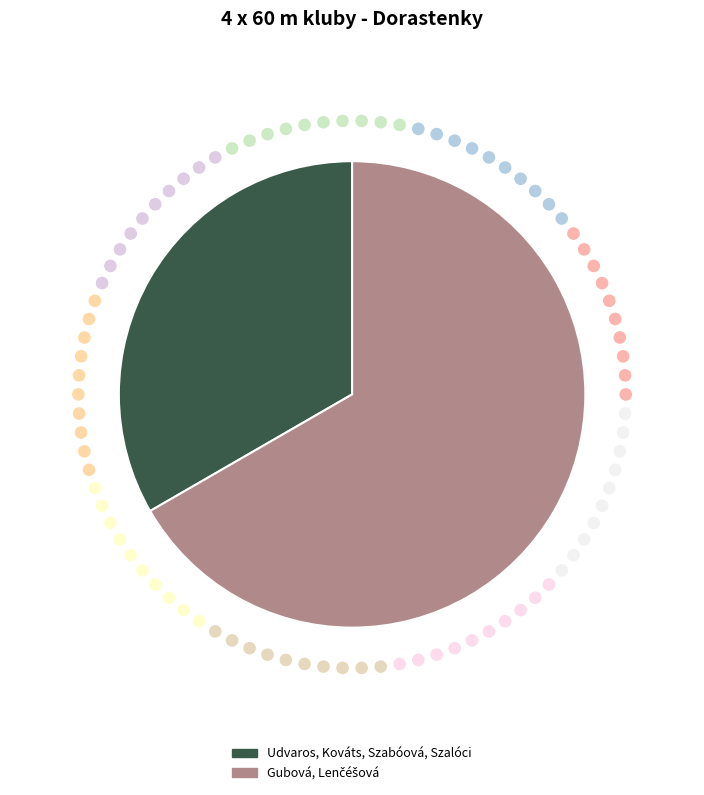

What is the smallest slice in the pie chart?

Udvaros, Kováts, Szabóová, Szalóci